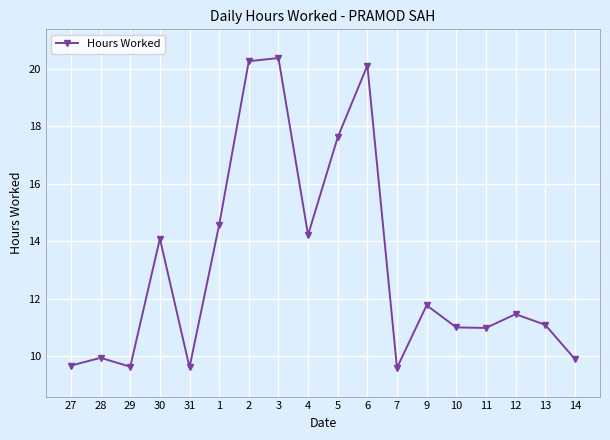

What is the label of the 16th point from the left?

12